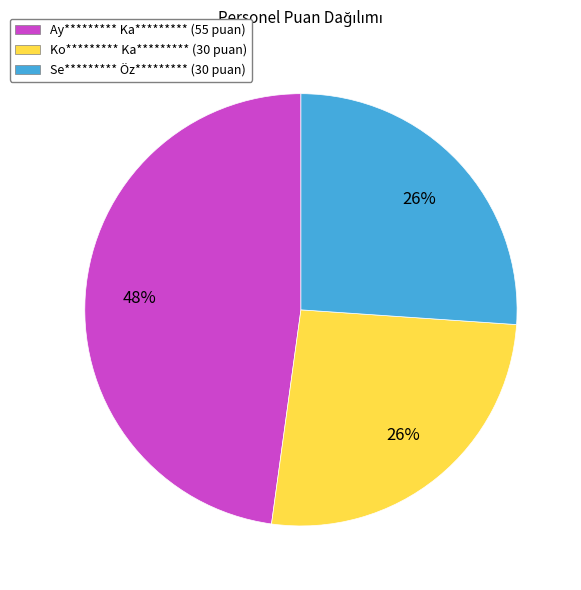

Which slice is the largest?

Ay********* Ka*********